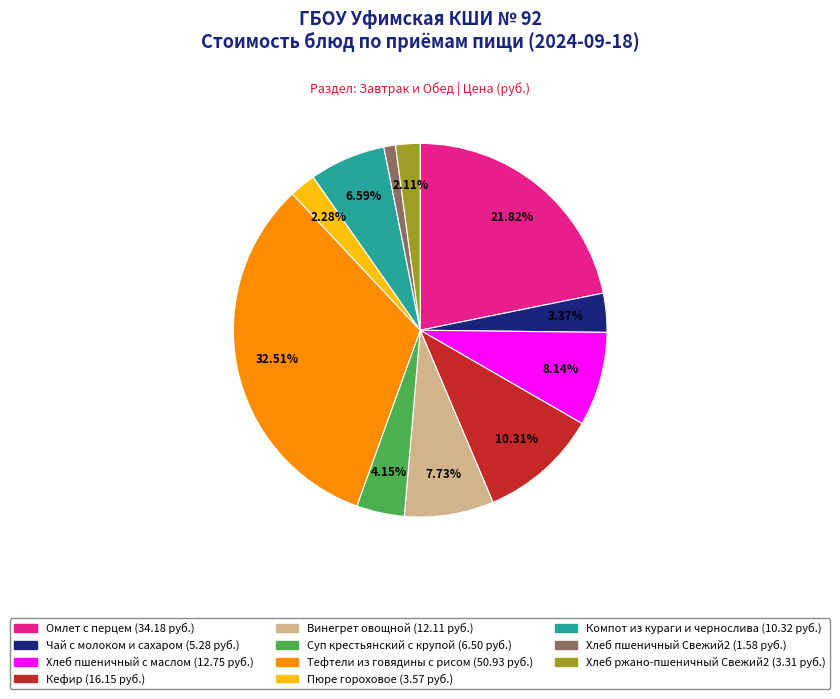

Which slice is the largest?

Тефтели из говядины с рисом